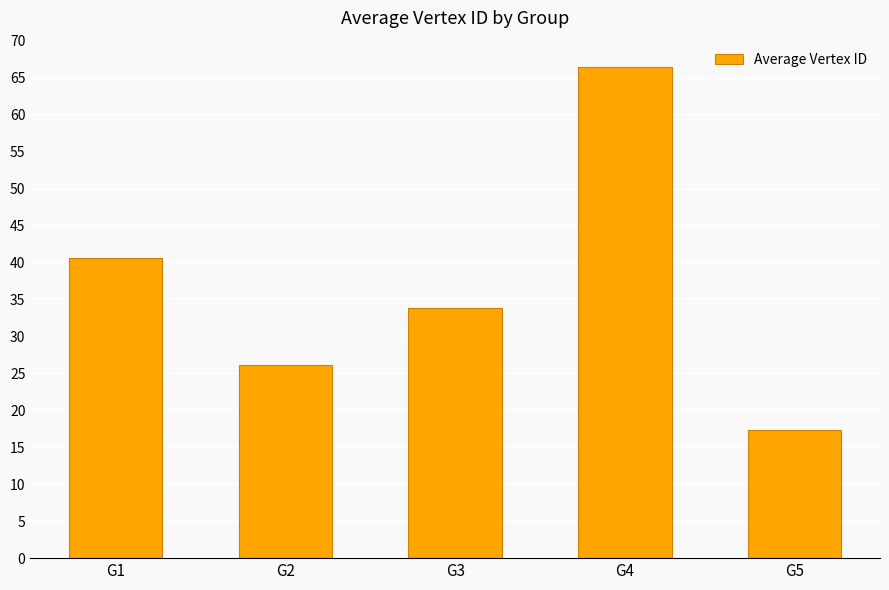

Reading left to right, transcribe all the data shown in this chart.

40.6	26.1	33.9	66.4	17.4